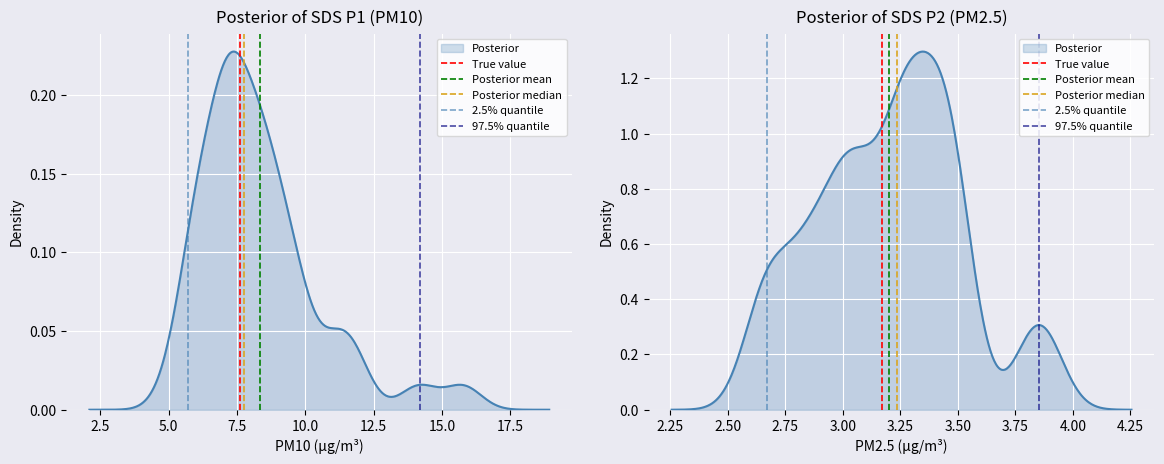

The Posterior mean series shows 2 at 2.5. True or false?

False